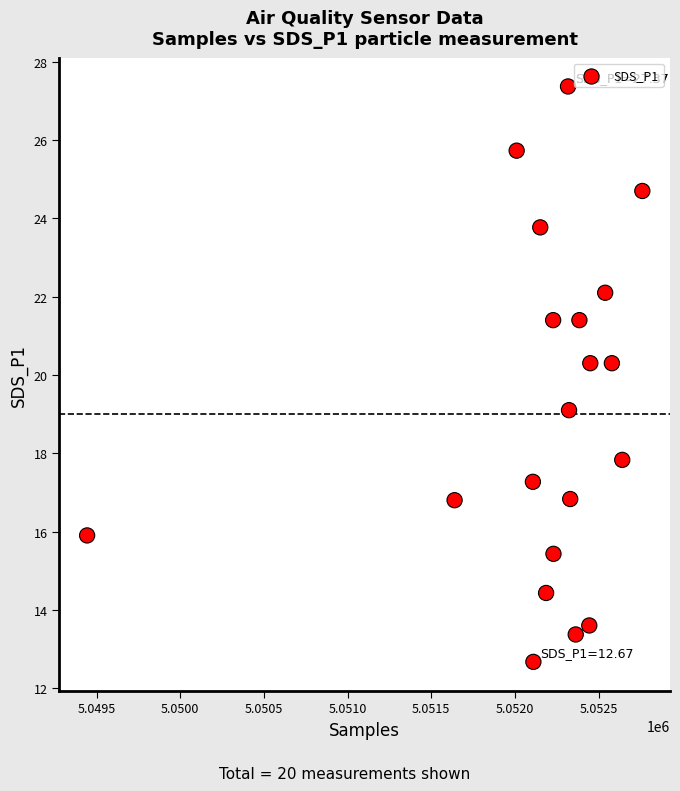

What is the range of X values (max minus min)?

3318.0